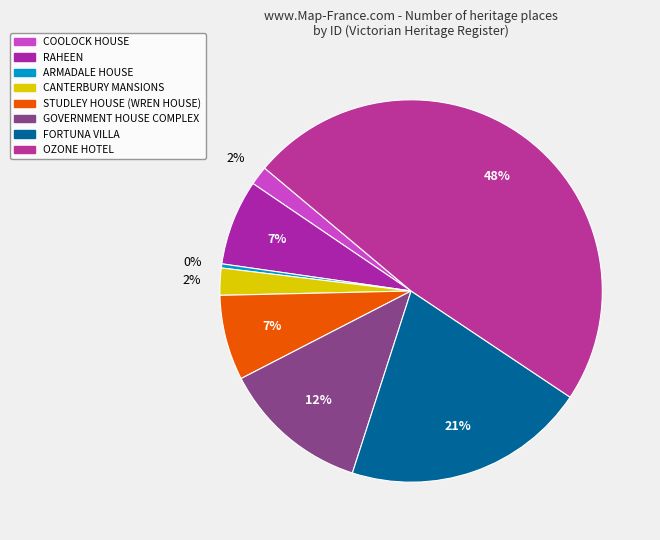

The CANTERBURY MANSIONS slice represents 2% of the pie. True or false?

True